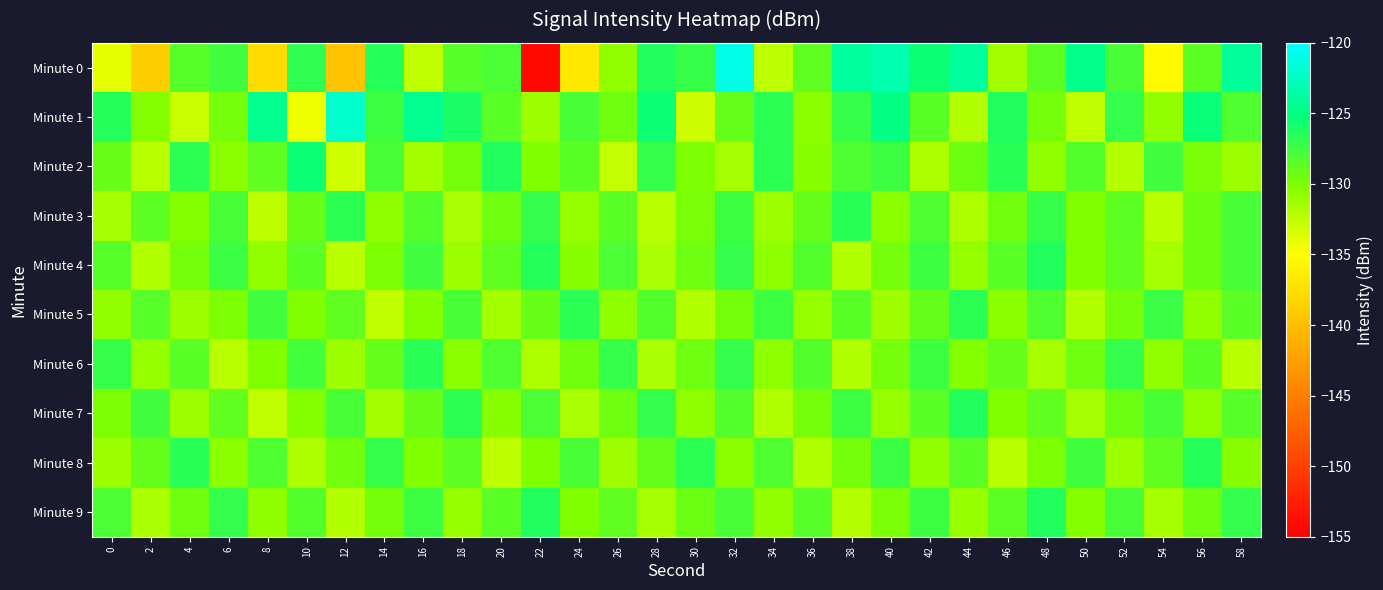

Which has a higher value, 28 or 52?

28